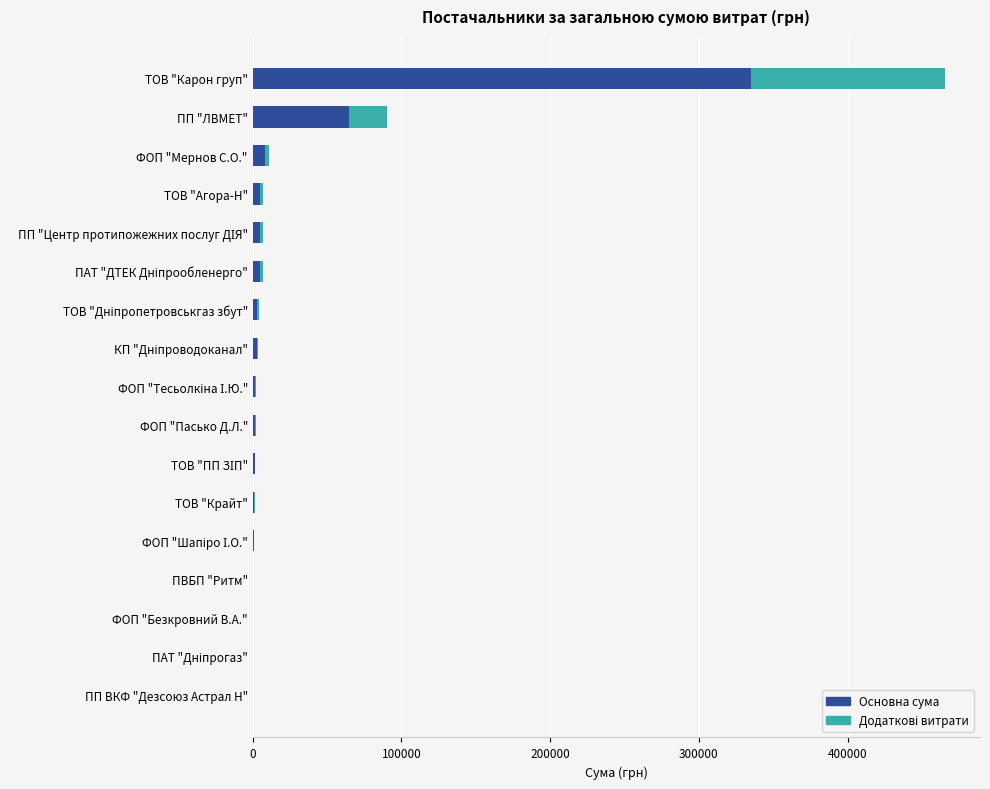

At which category is the sum across all series the highest?

ТОВ "Карон груп"